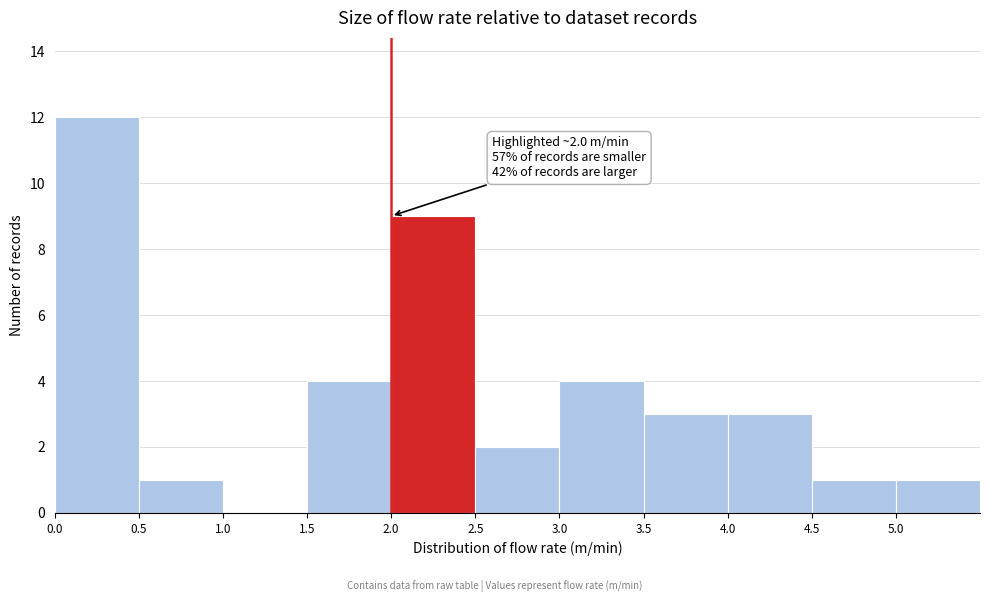

Which range on the x-axis has the tallest bar?

0.0 to 0.5